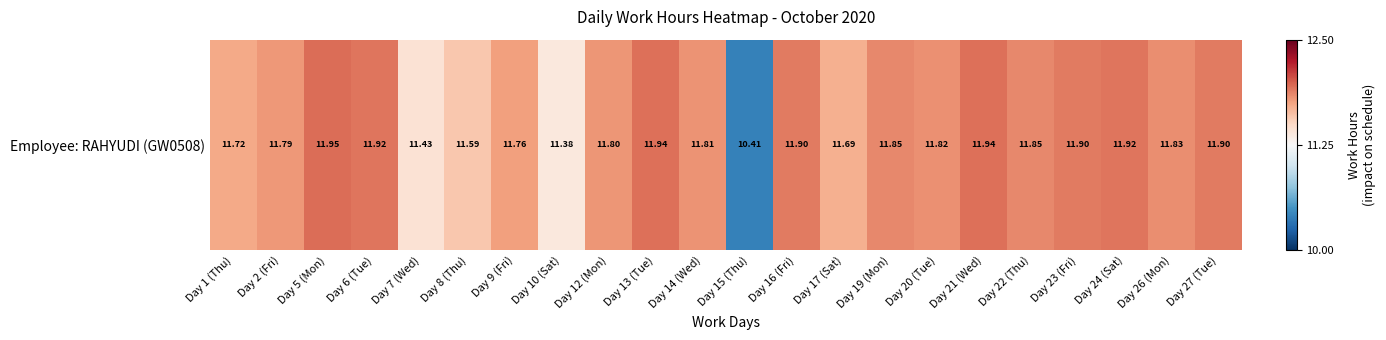

Where does the data first go above 11?

Day 1 (Thu)